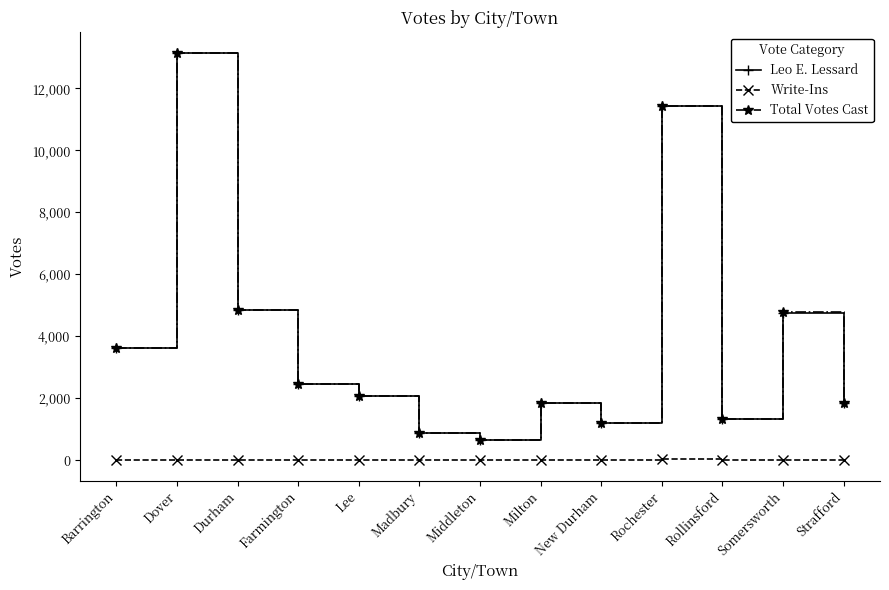

What are all the series names shown in the legend?

Leo E. Lessard, Write-Ins, Total Votes Cast